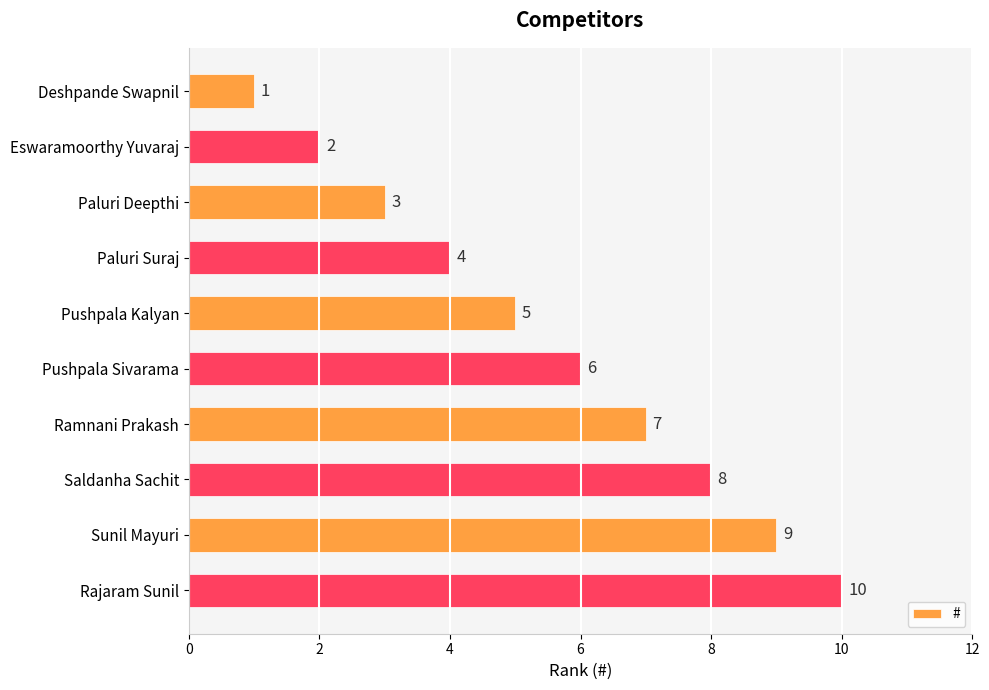

How many categories are shown in the chart?

10